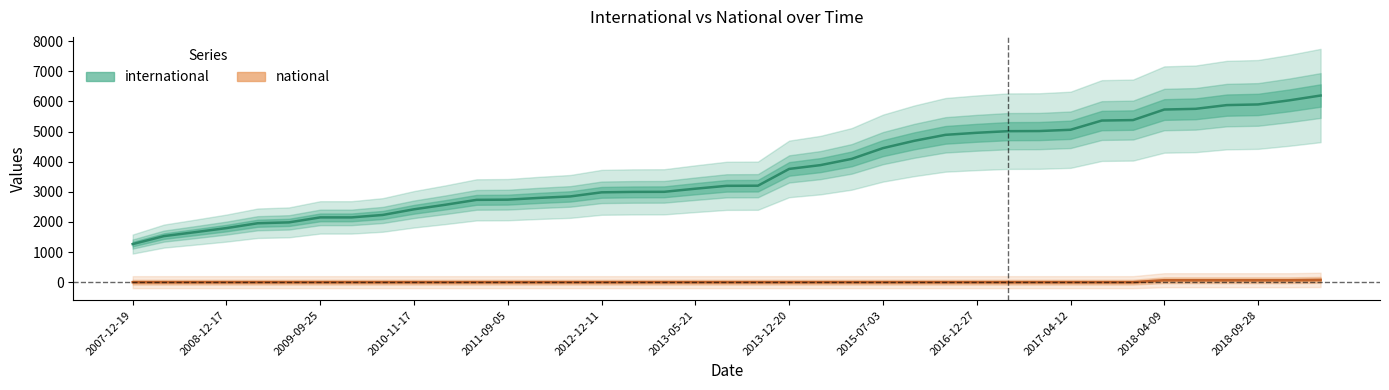

At which category is the sum across all series the highest?

2019-04-06